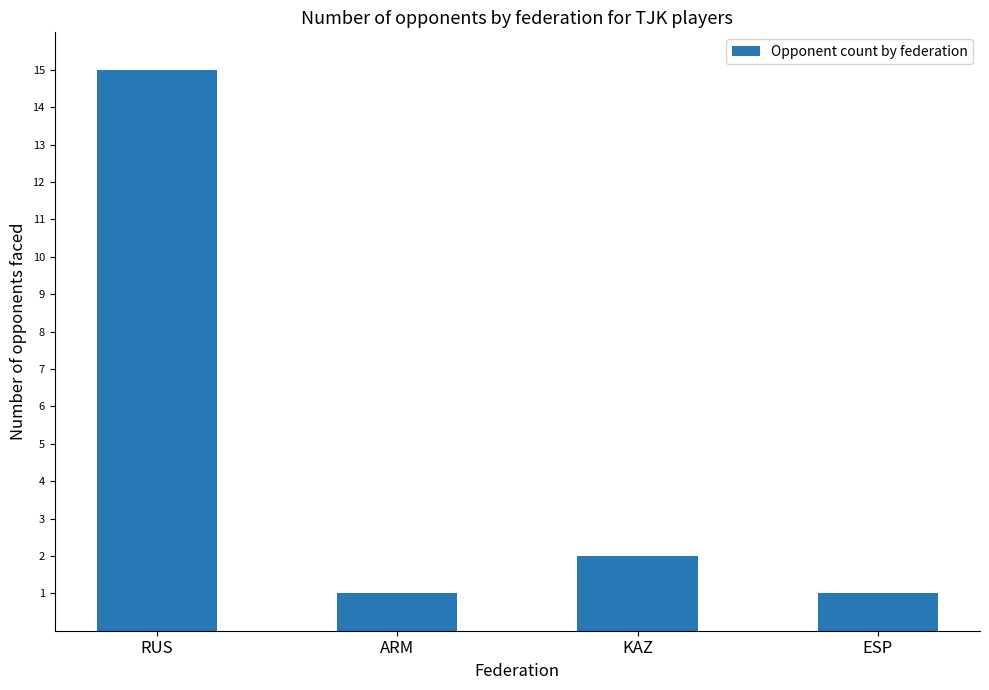

Which label corresponds to the largest value in the chart?

RUS